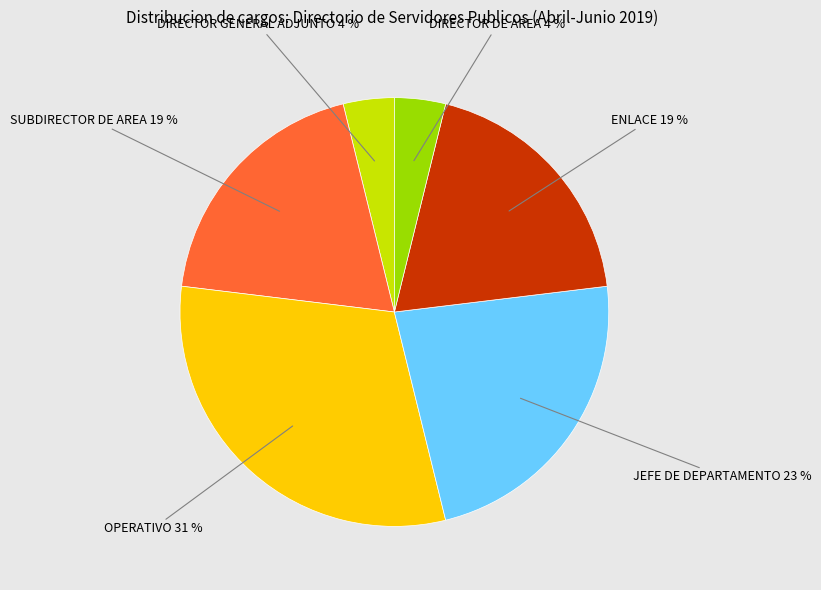

To the nearest percent, what is the average slice percentage?

17%